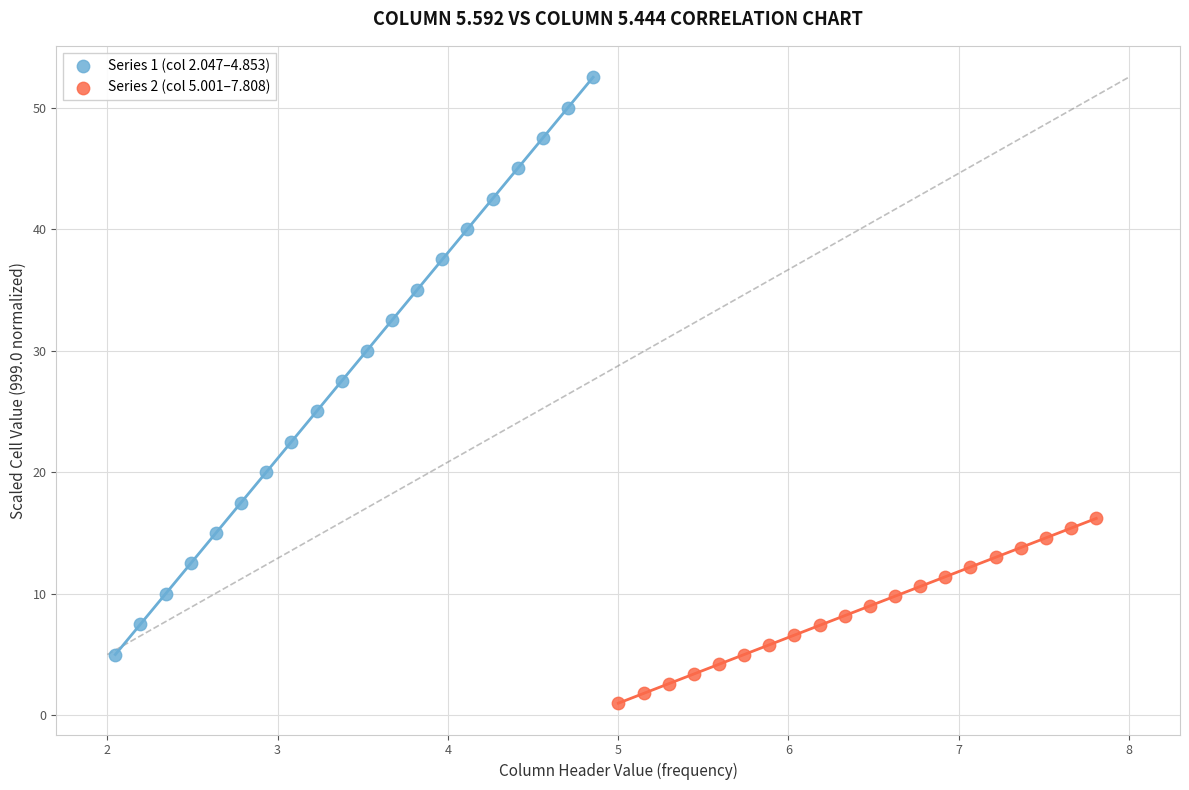

What are all the series names shown in the legend?

Series 1 (col 2.047–4.853), Series 2 (col 5.001–7.808)